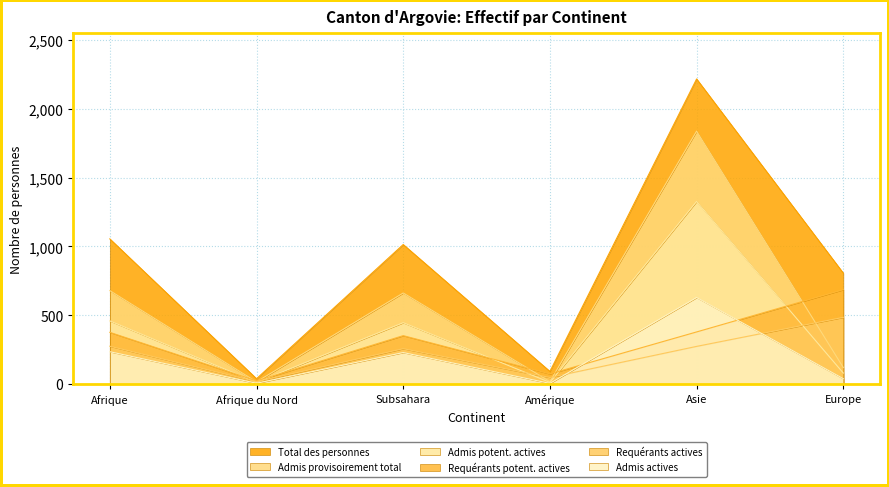

True or false: Total des personnes and Admis actives cross at least once.

False